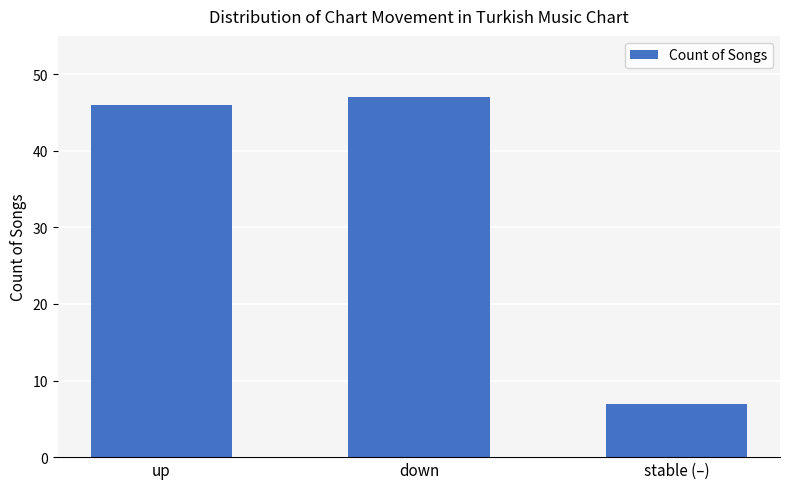

At which category does the chart reach its peak across all series?

down